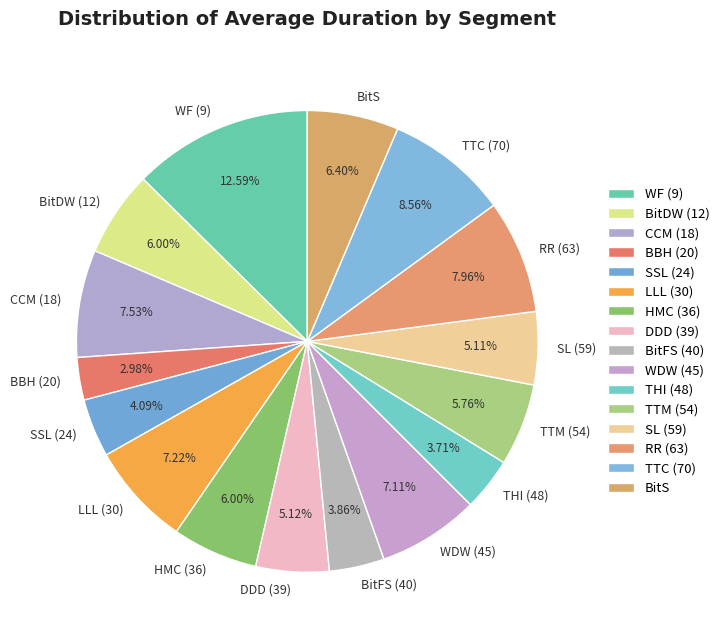

What is the ratio of the value at WDW (45) to the value at DDD (39)?

1.4